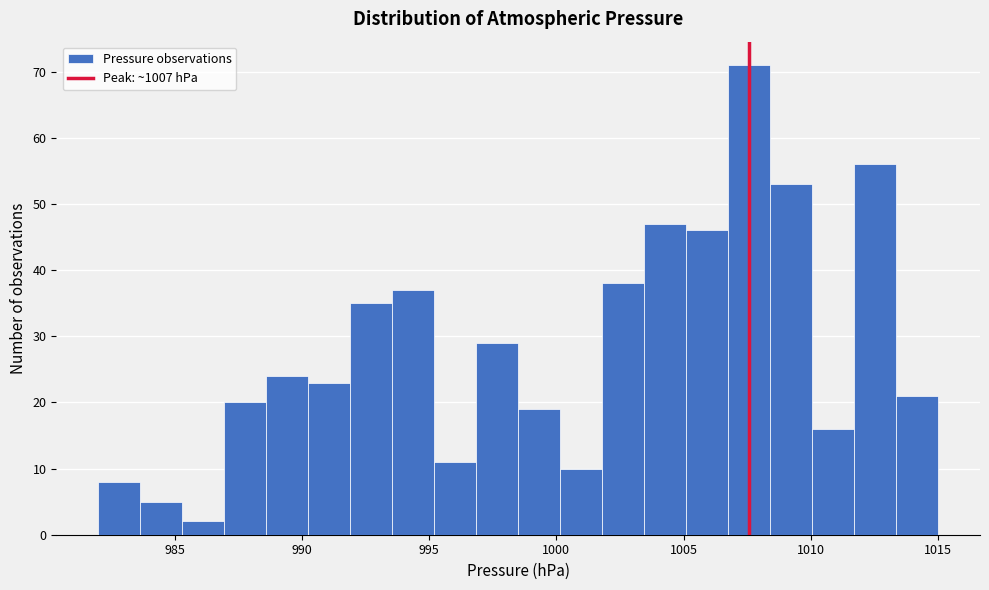

Read against the x-axis, roughly where is the centre of the tallest bar?

1007.5